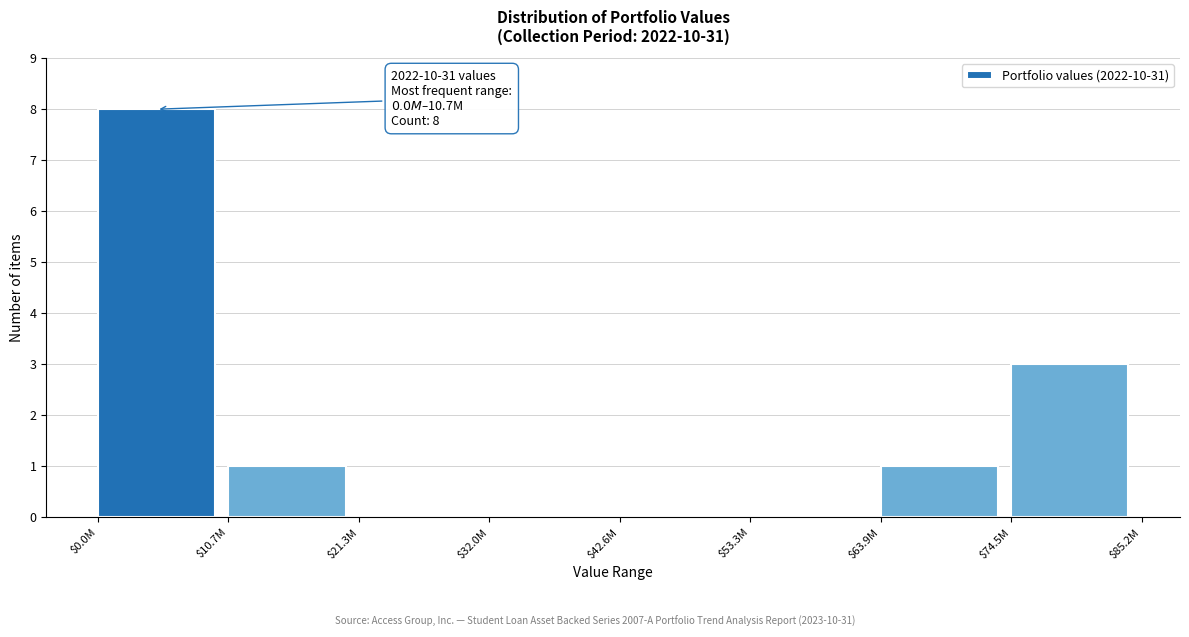

At which label is the value closest to 4?

$74.5M